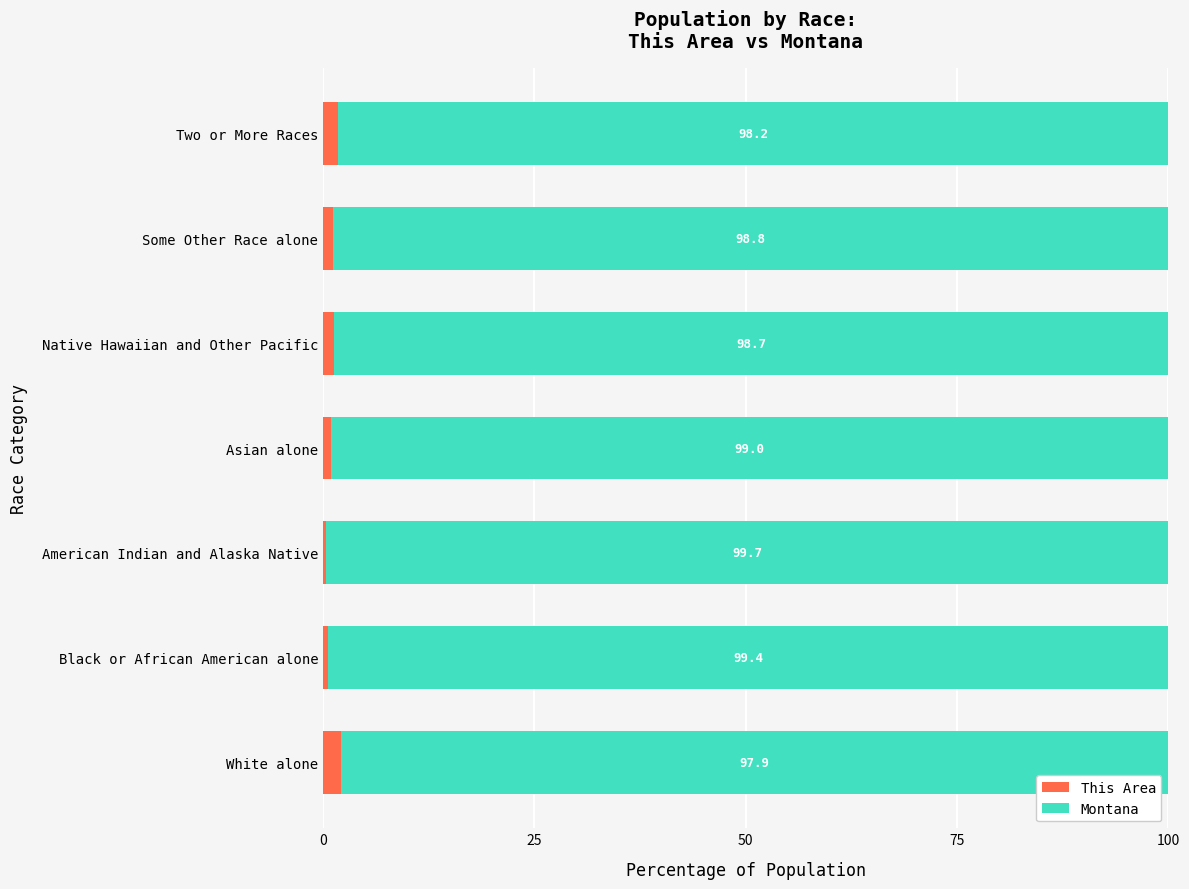

What is the total value across all series at White alone?

100.0